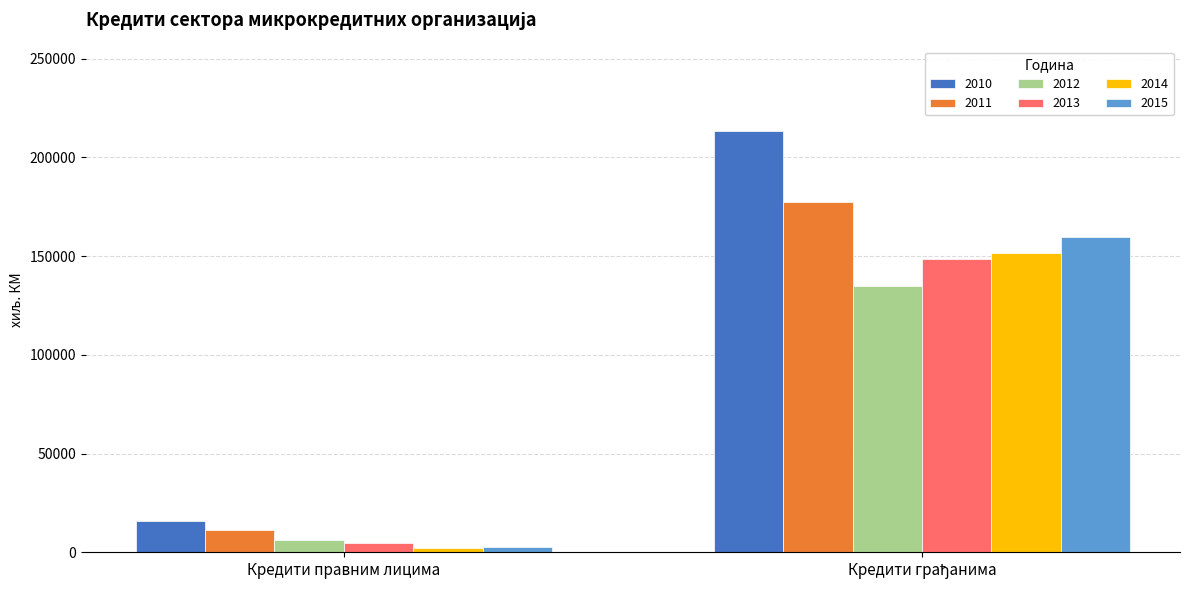

Reading left to right, transcribe all the data shown in this chart.

2010: 15685	213341
2011: 11242	177491
2012: 6332	135026
2013: 4654	148673
2014: 2504	151388
2015: 2542	159819